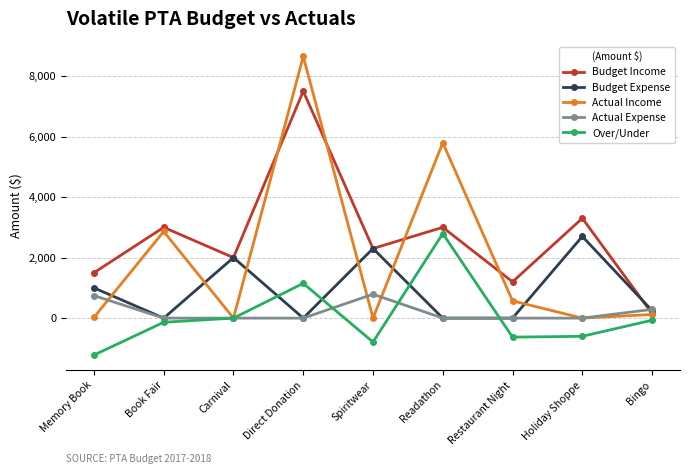

Rank the series by their maximum value, from lowest to highest.

Actual Expense, Budget Expense, Over/Under, Budget Income, Actual Income